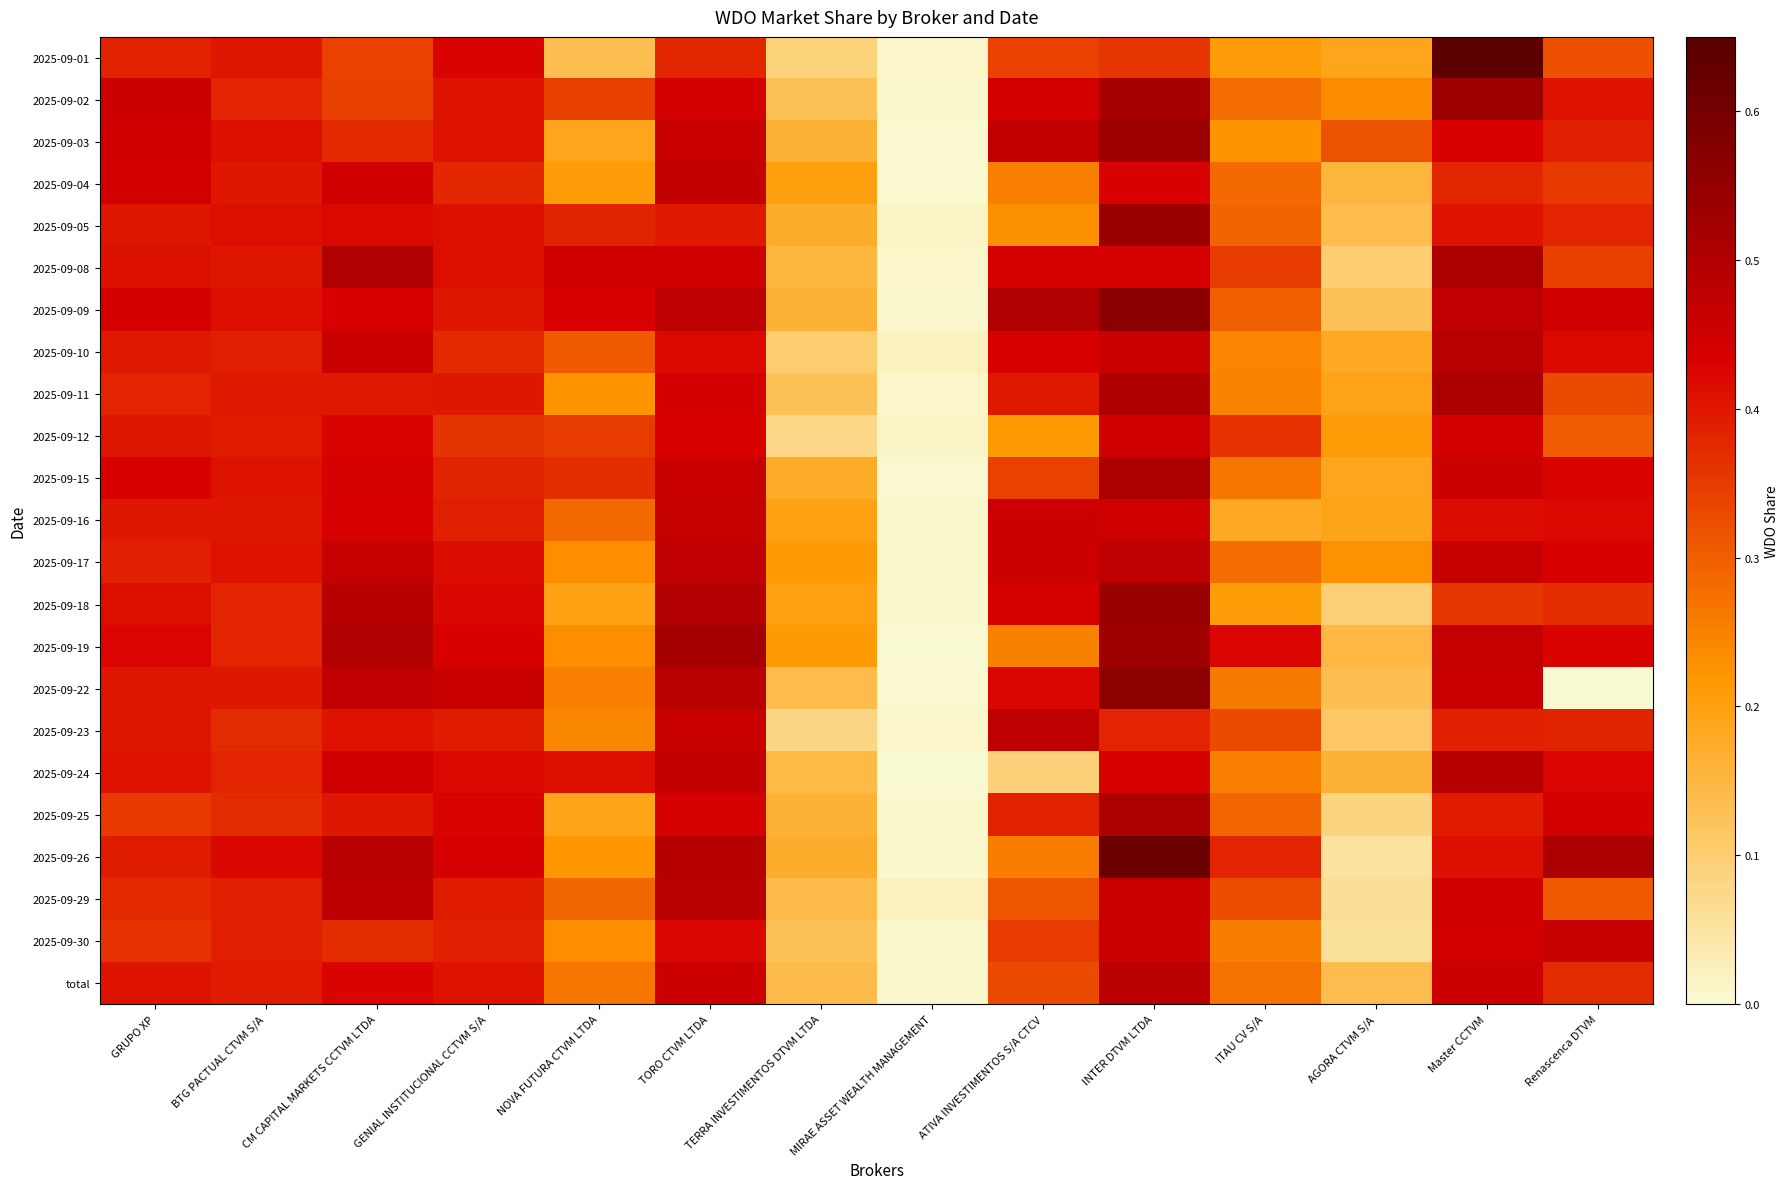

Reading left to right, transcribe all the data shown in this chart.

2025-09-01: GRUPO XP=0.4	BTG PACTUAL CTVM S/A=0.4	CM CAPITAL MARKETS CCTVM LTDA=0.3	GENIAL INSTITUCIONAL CCTVM S/A=0.4	NOVA FUTURA CTVM LTDA=0.1	TORO CTVM LTDA=0.4	TERRA INVESTIMENTOS DTVM LTDA=0.1	MIRAE ASSET WEALTH MANAGEMENT=0.0	ATIVA INVESTIMENTOS S/A CTCV=0.3	INTER DTVM LTDA=0.4	ITAU CV S/A=0.2	AGORA CTVM S/A=0.2	Master CCTVM=0.6	Renascenca DTVM=0.3
2025-09-02: GRUPO XP=0.5	BTG PACTUAL CTVM S/A=0.4	CM CAPITAL MARKETS CCTVM LTDA=0.3	GENIAL INSTITUCIONAL CCTVM S/A=0.4	NOVA FUTURA CTVM LTDA=0.3	TORO CTVM LTDA=0.4	TERRA INVESTIMENTOS DTVM LTDA=0.1	MIRAE ASSET WEALTH MANAGEMENT=0.0	ATIVA INVESTIMENTOS S/A CTCV=0.4	INTER DTVM LTDA=0.5	ITAU CV S/A=0.3	AGORA CTVM S/A=0.2	Master CCTVM=0.5	Renascenca DTVM=0.4
2025-09-03: GRUPO XP=0.5	BTG PACTUAL CTVM S/A=0.4	CM CAPITAL MARKETS CCTVM LTDA=0.4	GENIAL INSTITUCIONAL CCTVM S/A=0.4	NOVA FUTURA CTVM LTDA=0.2	TORO CTVM LTDA=0.5	TERRA INVESTIMENTOS DTVM LTDA=0.2	MIRAE ASSET WEALTH MANAGEMENT=0.0	ATIVA INVESTIMENTOS S/A CTCV=0.5	INTER DTVM LTDA=0.5	ITAU CV S/A=0.2	AGORA CTVM S/A=0.3	Master CCTVM=0.4	Renascenca DTVM=0.4
2025-09-04: GRUPO XP=0.4	BTG PACTUAL CTVM S/A=0.4	CM CAPITAL MARKETS CCTVM LTDA=0.4	GENIAL INSTITUCIONAL CCTVM S/A=0.4	NOVA FUTURA CTVM LTDA=0.2	TORO CTVM LTDA=0.5	TERRA INVESTIMENTOS DTVM LTDA=0.2	MIRAE ASSET WEALTH MANAGEMENT=0.0	ATIVA INVESTIMENTOS S/A CTCV=0.3	INTER DTVM LTDA=0.4	ITAU CV S/A=0.3	AGORA CTVM S/A=0.2	Master CCTVM=0.4	Renascenca DTVM=0.4
2025-09-05: GRUPO XP=0.4	BTG PACTUAL CTVM S/A=0.4	CM CAPITAL MARKETS CCTVM LTDA=0.4	GENIAL INSTITUCIONAL CCTVM S/A=0.4	NOVA FUTURA CTVM LTDA=0.4	TORO CTVM LTDA=0.4	TERRA INVESTIMENTOS DTVM LTDA=0.2	MIRAE ASSET WEALTH MANAGEMENT=0.0	ATIVA INVESTIMENTOS S/A CTCV=0.2	INTER DTVM LTDA=0.5	ITAU CV S/A=0.3	AGORA CTVM S/A=0.1	Master CCTVM=0.4	Renascenca DTVM=0.4
2025-09-08: GRUPO XP=0.4	BTG PACTUAL CTVM S/A=0.4	CM CAPITAL MARKETS CCTVM LTDA=0.5	GENIAL INSTITUCIONAL CCTVM S/A=0.4	NOVA FUTURA CTVM LTDA=0.5	TORO CTVM LTDA=0.4	TERRA INVESTIMENTOS DTVM LTDA=0.2	MIRAE ASSET WEALTH MANAGEMENT=0.0	ATIVA INVESTIMENTOS S/A CTCV=0.4	INTER DTVM LTDA=0.4	ITAU CV S/A=0.3	AGORA CTVM S/A=0.1	Master CCTVM=0.5	Renascenca DTVM=0.3
2025-09-09: GRUPO XP=0.4	BTG PACTUAL CTVM S/A=0.4	CM CAPITAL MARKETS CCTVM LTDA=0.4	GENIAL INSTITUCIONAL CCTVM S/A=0.4	NOVA FUTURA CTVM LTDA=0.4	TORO CTVM LTDA=0.5	TERRA INVESTIMENTOS DTVM LTDA=0.2	MIRAE ASSET WEALTH MANAGEMENT=0.0	ATIVA INVESTIMENTOS S/A CTCV=0.5	INTER DTVM LTDA=0.6	ITAU CV S/A=0.3	AGORA CTVM S/A=0.1	Master CCTVM=0.5	Renascenca DTVM=0.4
2025-09-10: GRUPO XP=0.4	BTG PACTUAL CTVM S/A=0.4	CM CAPITAL MARKETS CCTVM LTDA=0.5	GENIAL INSTITUCIONAL CCTVM S/A=0.4	NOVA FUTURA CTVM LTDA=0.3	TORO CTVM LTDA=0.4	TERRA INVESTIMENTOS DTVM LTDA=0.1	MIRAE ASSET WEALTH MANAGEMENT=0.0	ATIVA INVESTIMENTOS S/A CTCV=0.4	INTER DTVM LTDA=0.5	ITAU CV S/A=0.2	AGORA CTVM S/A=0.2	Master CCTVM=0.5	Renascenca DTVM=0.4
2025-09-11: GRUPO XP=0.4	BTG PACTUAL CTVM S/A=0.4	CM CAPITAL MARKETS CCTVM LTDA=0.4	GENIAL INSTITUCIONAL CCTVM S/A=0.4	NOVA FUTURA CTVM LTDA=0.2	TORO CTVM LTDA=0.4	TERRA INVESTIMENTOS DTVM LTDA=0.1	MIRAE ASSET WEALTH MANAGEMENT=0.0	ATIVA INVESTIMENTOS S/A CTCV=0.4	INTER DTVM LTDA=0.5	ITAU CV S/A=0.2	AGORA CTVM S/A=0.2	Master CCTVM=0.5	Renascenca DTVM=0.3
2025-09-12: GRUPO XP=0.4	BTG PACTUAL CTVM S/A=0.4	CM CAPITAL MARKETS CCTVM LTDA=0.4	GENIAL INSTITUCIONAL CCTVM S/A=0.4	NOVA FUTURA CTVM LTDA=0.3	TORO CTVM LTDA=0.4	TERRA INVESTIMENTOS DTVM LTDA=0.1	MIRAE ASSET WEALTH MANAGEMENT=0.0	ATIVA INVESTIMENTOS S/A CTCV=0.2	INTER DTVM LTDA=0.5	ITAU CV S/A=0.4	AGORA CTVM S/A=0.2	Master CCTVM=0.4	Renascenca DTVM=0.3
2025-09-15: GRUPO XP=0.4	BTG PACTUAL CTVM S/A=0.4	CM CAPITAL MARKETS CCTVM LTDA=0.4	GENIAL INSTITUCIONAL CCTVM S/A=0.4	NOVA FUTURA CTVM LTDA=0.4	TORO CTVM LTDA=0.5	TERRA INVESTIMENTOS DTVM LTDA=0.2	MIRAE ASSET WEALTH MANAGEMENT=0.0	ATIVA INVESTIMENTOS S/A CTCV=0.3	INTER DTVM LTDA=0.5	ITAU CV S/A=0.3	AGORA CTVM S/A=0.2	Master CCTVM=0.5	Renascenca DTVM=0.4
2025-09-16: GRUPO XP=0.4	BTG PACTUAL CTVM S/A=0.4	CM CAPITAL MARKETS CCTVM LTDA=0.4	GENIAL INSTITUCIONAL CCTVM S/A=0.4	NOVA FUTURA CTVM LTDA=0.3	TORO CTVM LTDA=0.5	TERRA INVESTIMENTOS DTVM LTDA=0.2	MIRAE ASSET WEALTH MANAGEMENT=0.0	ATIVA INVESTIMENTOS S/A CTCV=0.5	INTER DTVM LTDA=0.5	ITAU CV S/A=0.2	AGORA CTVM S/A=0.2	Master CCTVM=0.4	Renascenca DTVM=0.4
2025-09-17: GRUPO XP=0.4	BTG PACTUAL CTVM S/A=0.4	CM CAPITAL MARKETS CCTVM LTDA=0.5	GENIAL INSTITUCIONAL CCTVM S/A=0.4	NOVA FUTURA CTVM LTDA=0.2	TORO CTVM LTDA=0.5	TERRA INVESTIMENTOS DTVM LTDA=0.2	MIRAE ASSET WEALTH MANAGEMENT=0.0	ATIVA INVESTIMENTOS S/A CTCV=0.5	INTER DTVM LTDA=0.5	ITAU CV S/A=0.3	AGORA CTVM S/A=0.2	Master CCTVM=0.5	Renascenca DTVM=0.4
2025-09-18: GRUPO XP=0.4	BTG PACTUAL CTVM S/A=0.4	CM CAPITAL MARKETS CCTVM LTDA=0.5	GENIAL INSTITUCIONAL CCTVM S/A=0.4	NOVA FUTURA CTVM LTDA=0.2	TORO CTVM LTDA=0.5	TERRA INVESTIMENTOS DTVM LTDA=0.2	MIRAE ASSET WEALTH MANAGEMENT=0.0	ATIVA INVESTIMENTOS S/A CTCV=0.4	INTER DTVM LTDA=0.5	ITAU CV S/A=0.2	AGORA CTVM S/A=0.1	Master CCTVM=0.4	Renascenca DTVM=0.4
2025-09-19: GRUPO XP=0.4	BTG PACTUAL CTVM S/A=0.4	CM CAPITAL MARKETS CCTVM LTDA=0.5	GENIAL INSTITUCIONAL CCTVM S/A=0.4	NOVA FUTURA CTVM LTDA=0.2	TORO CTVM LTDA=0.5	TERRA INVESTIMENTOS DTVM LTDA=0.2	MIRAE ASSET WEALTH MANAGEMENT=0.0	ATIVA INVESTIMENTOS S/A CTCV=0.2	INTER DTVM LTDA=0.5	ITAU CV S/A=0.4	AGORA CTVM S/A=0.1	Master CCTVM=0.5	Renascenca DTVM=0.4
2025-09-22: GRUPO XP=0.4	BTG PACTUAL CTVM S/A=0.4	CM CAPITAL MARKETS CCTVM LTDA=0.5	GENIAL INSTITUCIONAL CCTVM S/A=0.5	NOVA FUTURA CTVM LTDA=0.3	TORO CTVM LTDA=0.5	TERRA INVESTIMENTOS DTVM LTDA=0.1	MIRAE ASSET WEALTH MANAGEMENT=0.0	ATIVA INVESTIMENTOS S/A CTCV=0.4	INTER DTVM LTDA=0.6	ITAU CV S/A=0.3	AGORA CTVM S/A=0.1	Master CCTVM=0.5	Renascenca DTVM=0.0
2025-09-23: GRUPO XP=0.4	BTG PACTUAL CTVM S/A=0.4	CM CAPITAL MARKETS CCTVM LTDA=0.4	GENIAL INSTITUCIONAL CCTVM S/A=0.4	NOVA FUTURA CTVM LTDA=0.2	TORO CTVM LTDA=0.5	TERRA INVESTIMENTOS DTVM LTDA=0.1	MIRAE ASSET WEALTH MANAGEMENT=0.0	ATIVA INVESTIMENTOS S/A CTCV=0.5	INTER DTVM LTDA=0.4	ITAU CV S/A=0.3	AGORA CTVM S/A=0.1	Master CCTVM=0.4	Renascenca DTVM=0.4
2025-09-24: GRUPO XP=0.4	BTG PACTUAL CTVM S/A=0.4	CM CAPITAL MARKETS CCTVM LTDA=0.5	GENIAL INSTITUCIONAL CCTVM S/A=0.4	NOVA FUTURA CTVM LTDA=0.4	TORO CTVM LTDA=0.5	TERRA INVESTIMENTOS DTVM LTDA=0.1	MIRAE ASSET WEALTH MANAGEMENT=0.0	ATIVA INVESTIMENTOS S/A CTCV=0.1	INTER DTVM LTDA=0.4	ITAU CV S/A=0.3	AGORA CTVM S/A=0.2	Master CCTVM=0.5	Renascenca DTVM=0.4
2025-09-25: GRUPO XP=0.4	BTG PACTUAL CTVM S/A=0.4	CM CAPITAL MARKETS CCTVM LTDA=0.4	GENIAL INSTITUCIONAL CCTVM S/A=0.4	NOVA FUTURA CTVM LTDA=0.2	TORO CTVM LTDA=0.4	TERRA INVESTIMENTOS DTVM LTDA=0.2	MIRAE ASSET WEALTH MANAGEMENT=0.0	ATIVA INVESTIMENTOS S/A CTCV=0.4	INTER DTVM LTDA=0.5	ITAU CV S/A=0.3	AGORA CTVM S/A=0.1	Master CCTVM=0.4	Renascenca DTVM=0.4
2025-09-26: GRUPO XP=0.4	BTG PACTUAL CTVM S/A=0.4	CM CAPITAL MARKETS CCTVM LTDA=0.5	GENIAL INSTITUCIONAL CCTVM S/A=0.4	NOVA FUTURA CTVM LTDA=0.2	TORO CTVM LTDA=0.5	TERRA INVESTIMENTOS DTVM LTDA=0.2	MIRAE ASSET WEALTH MANAGEMENT=0.0	ATIVA INVESTIMENTOS S/A CTCV=0.3	INTER DTVM LTDA=0.6	ITAU CV S/A=0.4	AGORA CTVM S/A=0.1	Master CCTVM=0.4	Renascenca DTVM=0.5
2025-09-29: GRUPO XP=0.4	BTG PACTUAL CTVM S/A=0.4	CM CAPITAL MARKETS CCTVM LTDA=0.5	GENIAL INSTITUCIONAL CCTVM S/A=0.4	NOVA FUTURA CTVM LTDA=0.3	TORO CTVM LTDA=0.5	TERRA INVESTIMENTOS DTVM LTDA=0.1	MIRAE ASSET WEALTH MANAGEMENT=0.0	ATIVA INVESTIMENTOS S/A CTCV=0.3	INTER DTVM LTDA=0.5	ITAU CV S/A=0.3	AGORA CTVM S/A=0.1	Master CCTVM=0.4	Renascenca DTVM=0.3
2025-09-30: GRUPO XP=0.4	BTG PACTUAL CTVM S/A=0.4	CM CAPITAL MARKETS CCTVM LTDA=0.4	GENIAL INSTITUCIONAL CCTVM S/A=0.4	NOVA FUTURA CTVM LTDA=0.2	TORO CTVM LTDA=0.4	TERRA INVESTIMENTOS DTVM LTDA=0.1	MIRAE ASSET WEALTH MANAGEMENT=0.0	ATIVA INVESTIMENTOS S/A CTCV=0.3	INTER DTVM LTDA=0.5	ITAU CV S/A=0.3	AGORA CTVM S/A=0.1	Master CCTVM=0.4	Renascenca DTVM=0.5
total: GRUPO XP=0.4	BTG PACTUAL CTVM S/A=0.4	CM CAPITAL MARKETS CCTVM LTDA=0.4	GENIAL INSTITUCIONAL CCTVM S/A=0.4	NOVA FUTURA CTVM LTDA=0.3	TORO CTVM LTDA=0.5	TERRA INVESTIMENTOS DTVM LTDA=0.1	MIRAE ASSET WEALTH MANAGEMENT=0.0	ATIVA INVESTIMENTOS S/A CTCV=0.3	INTER DTVM LTDA=0.5	ITAU CV S/A=0.3	AGORA CTVM S/A=0.1	Master CCTVM=0.5	Renascenca DTVM=0.4